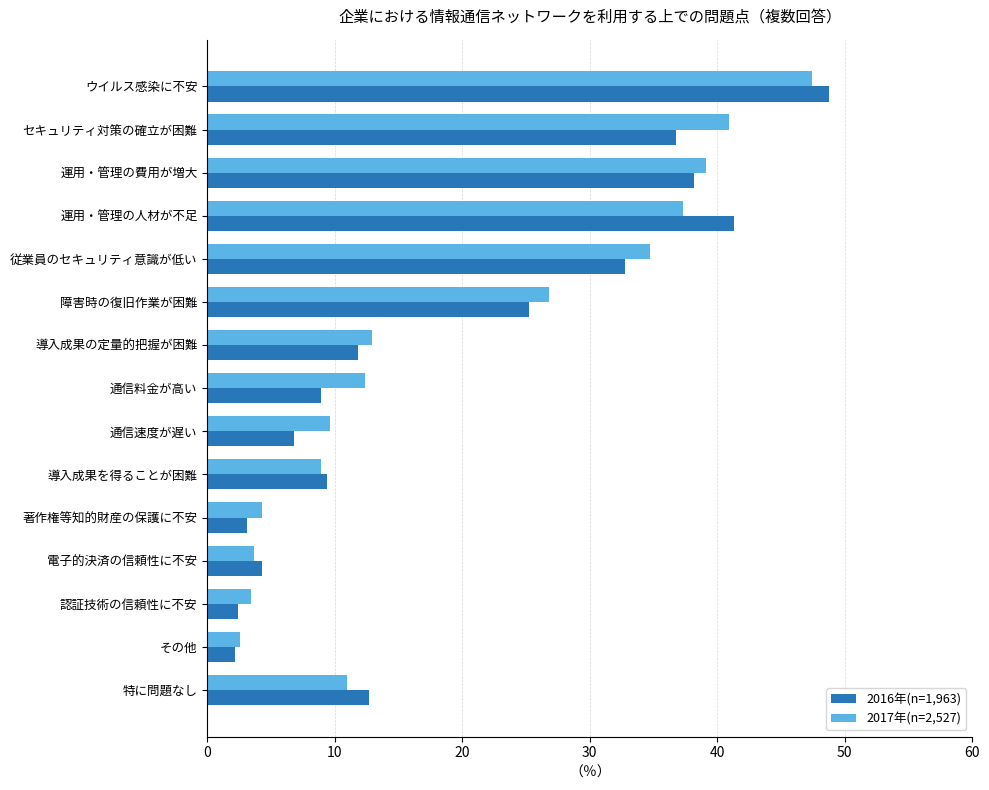

How many distinct data groups are displayed?

2